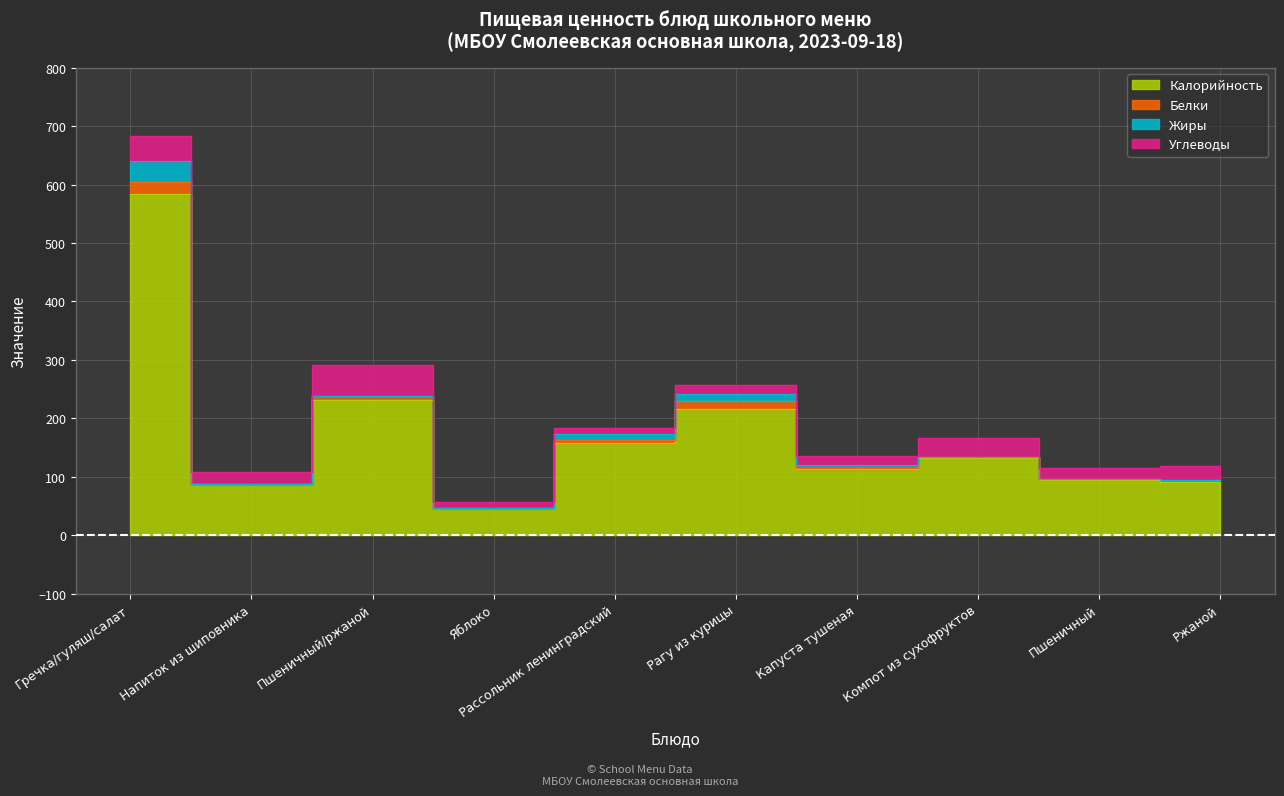

Where is Калорийность nearest to the value 315?

Пшеничный/ржаной